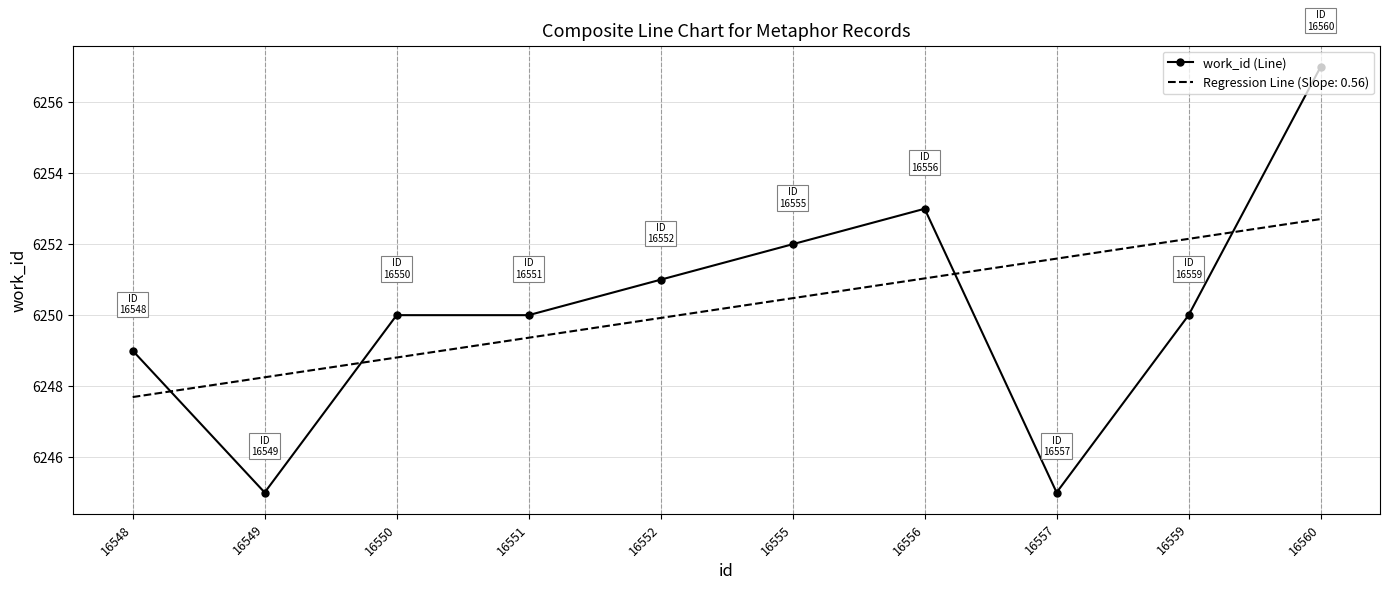

Rank the series at 16557 from highest to lowest value.

Regression Line (Slope: 0.56), work_id (Line)